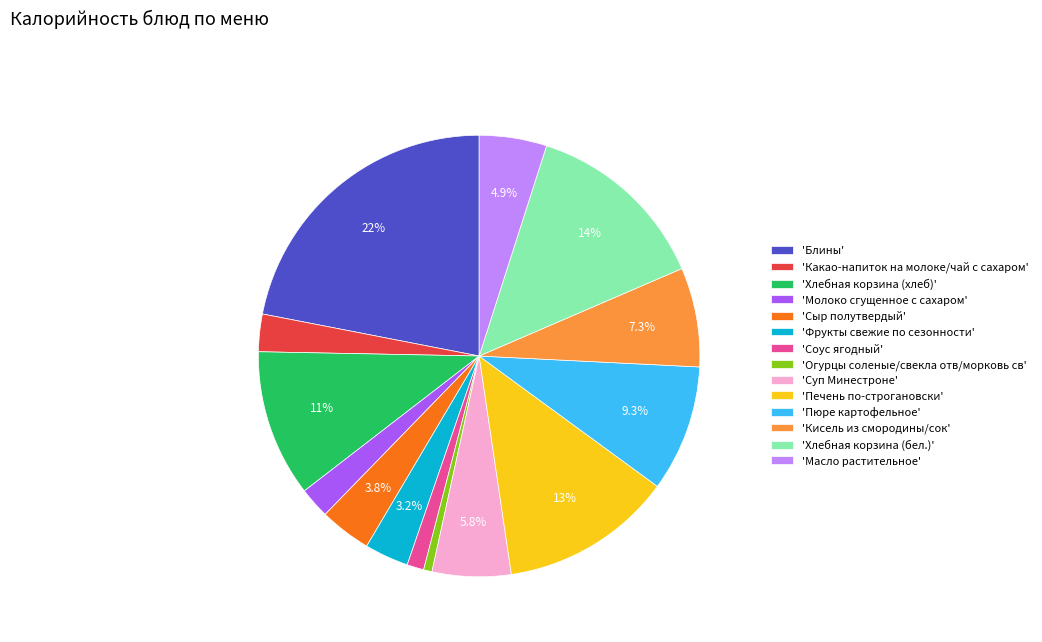

Is there a majority slice in this chart?

No